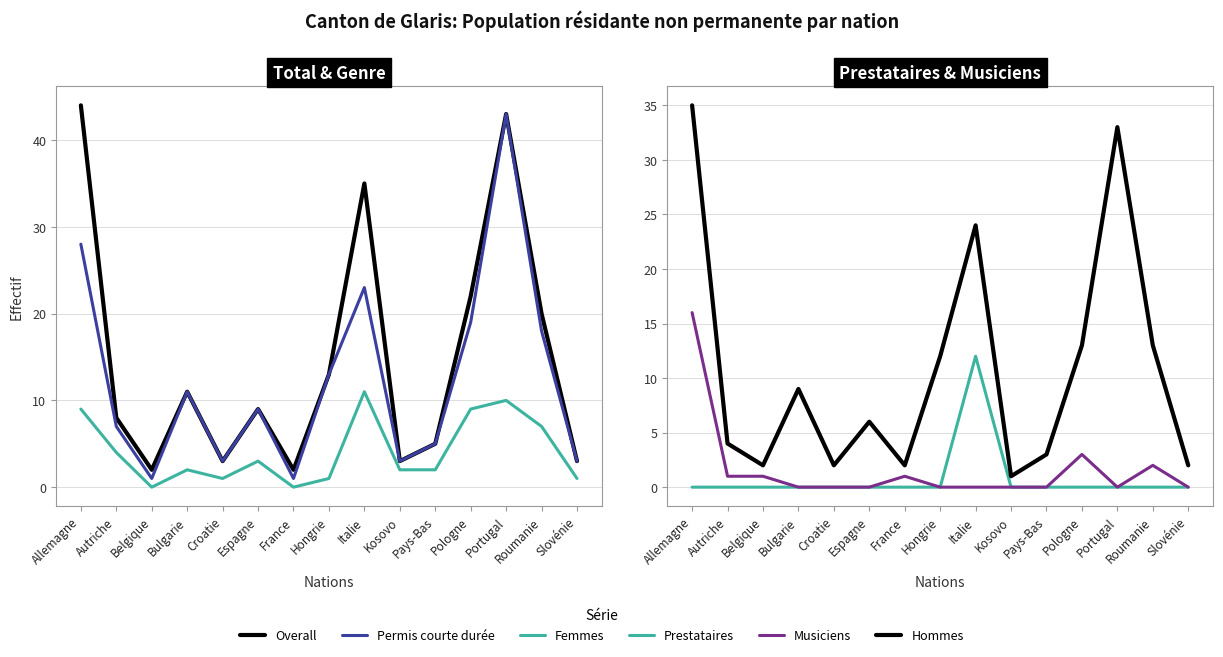

True or false: Musiciens and Overall cross at least once.

False